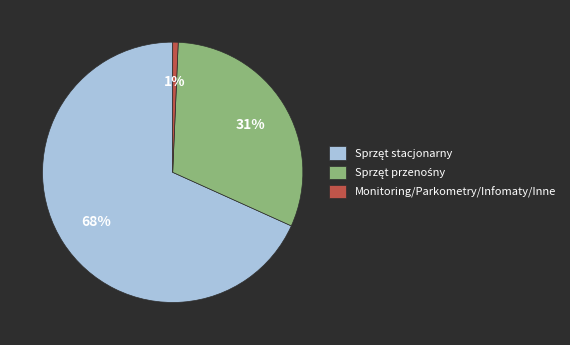

To the nearest percent, what is the average slice percentage?

33%